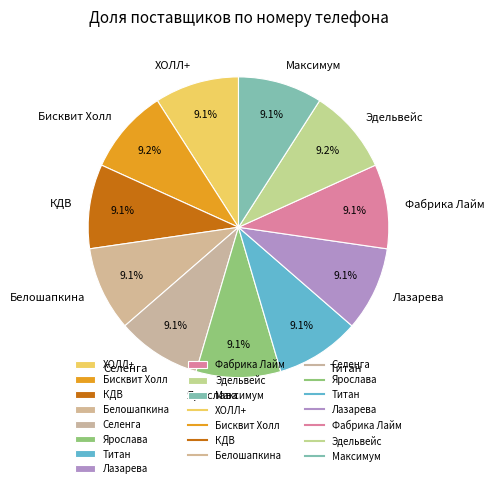

To the nearest percent, what is the average slice percentage?

9%